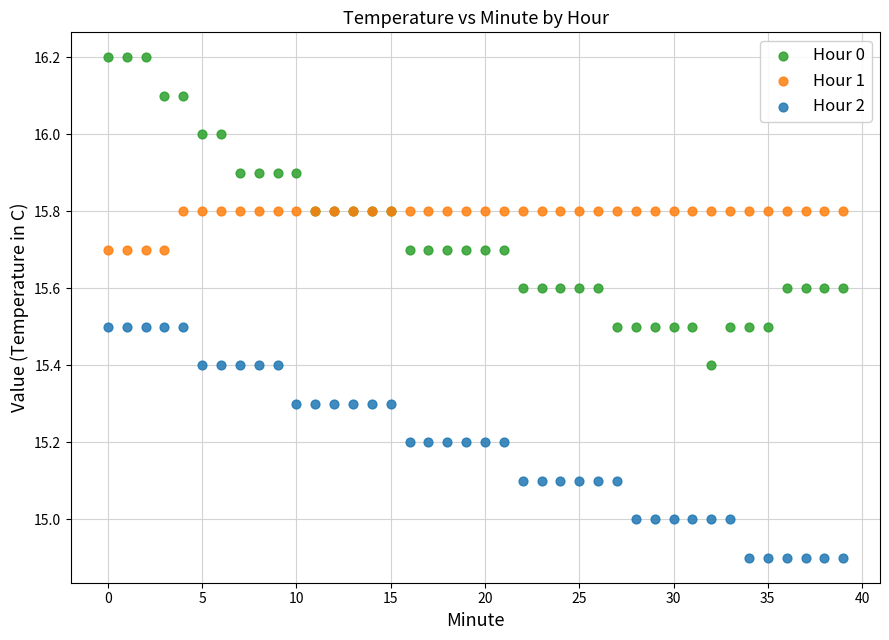

Which series reaches the maximum Y coordinate?

Hour 0